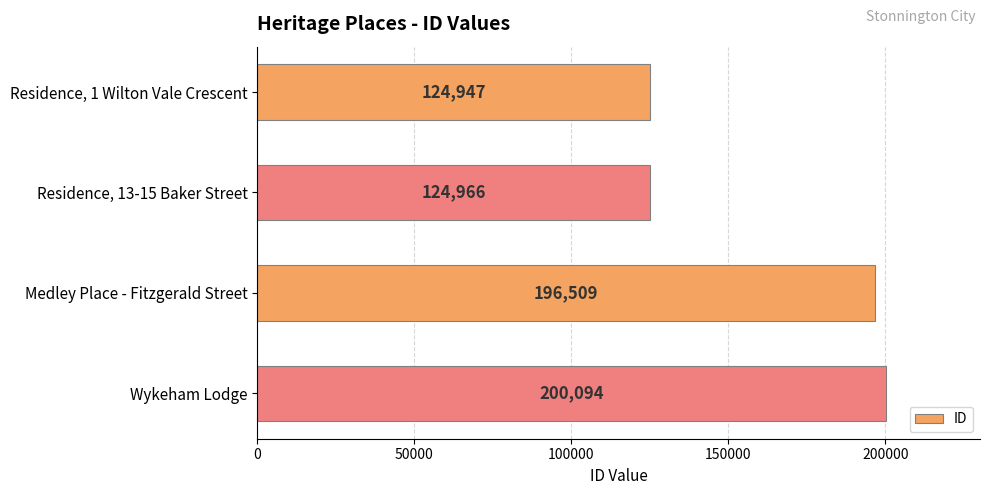

List the labels in order of value, smallest first.

Residence, 1 Wilton Vale Crescent, Residence, 13-15 Baker Street, Medley Place - Fitzgerald Street, Wykeham Lodge